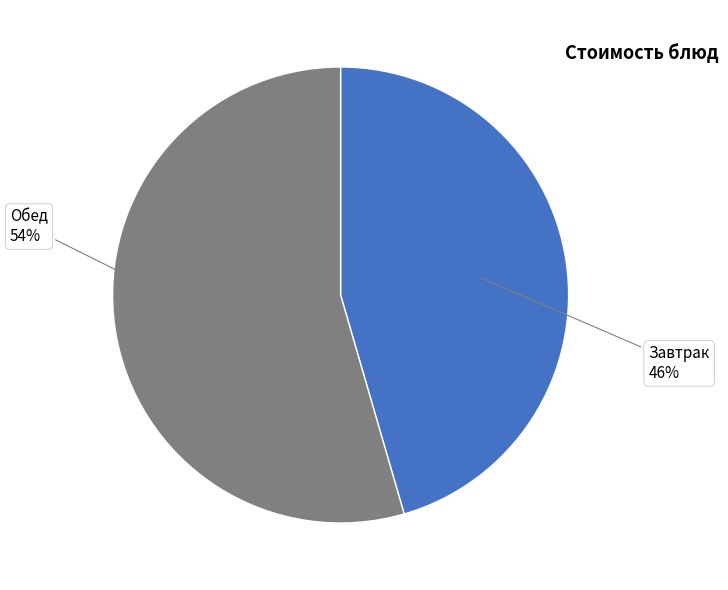

Does any single category account for the majority?

Yes